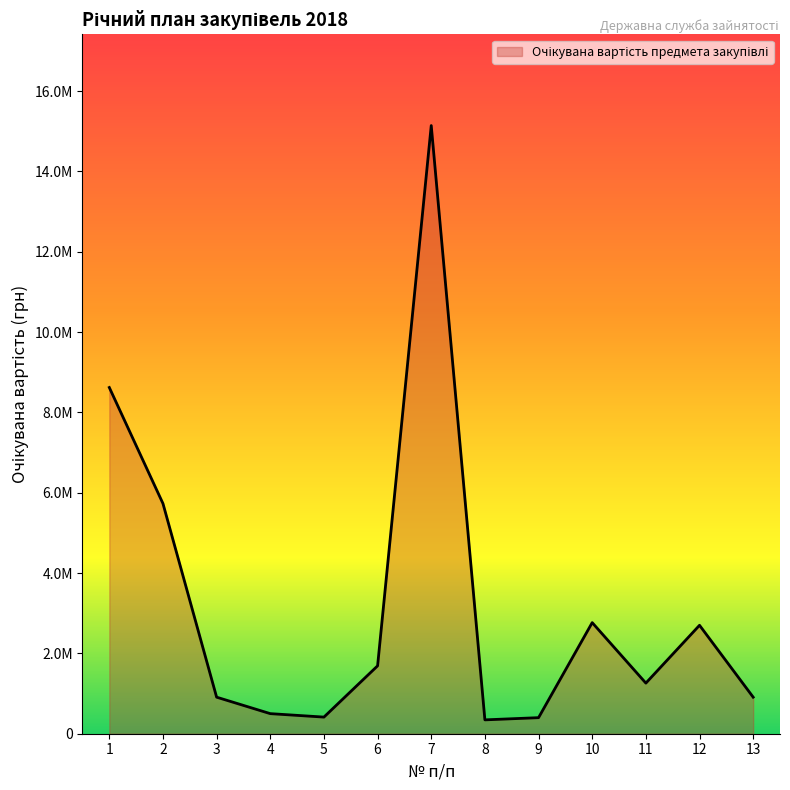

At which label is the value closest to 7743477?

1